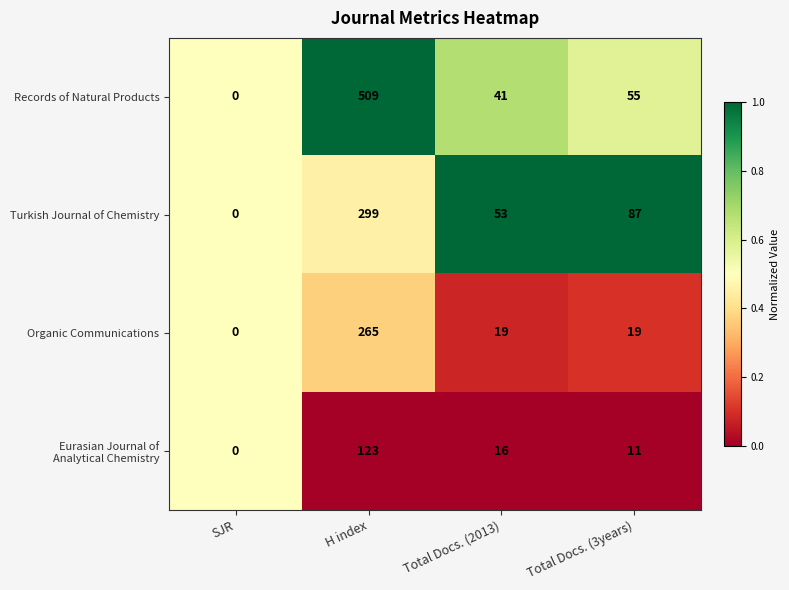

At which category is the sum across all series the highest?

H index